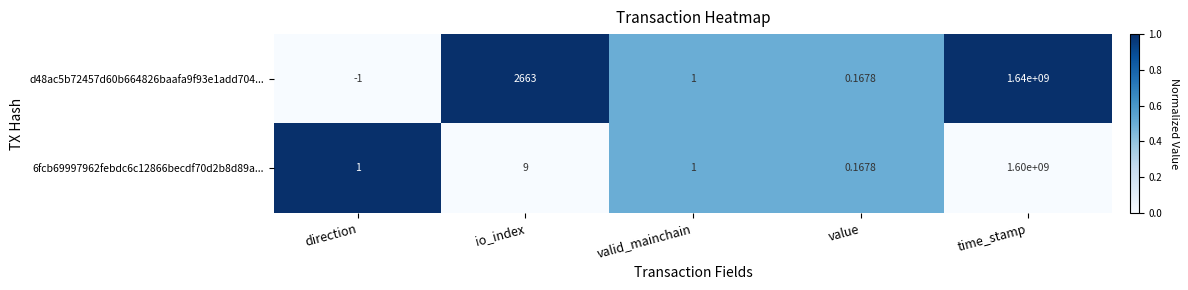

Where does the d48ac5b72457d60b664826baafa9f93e1add704... series first go above 1?

io_index